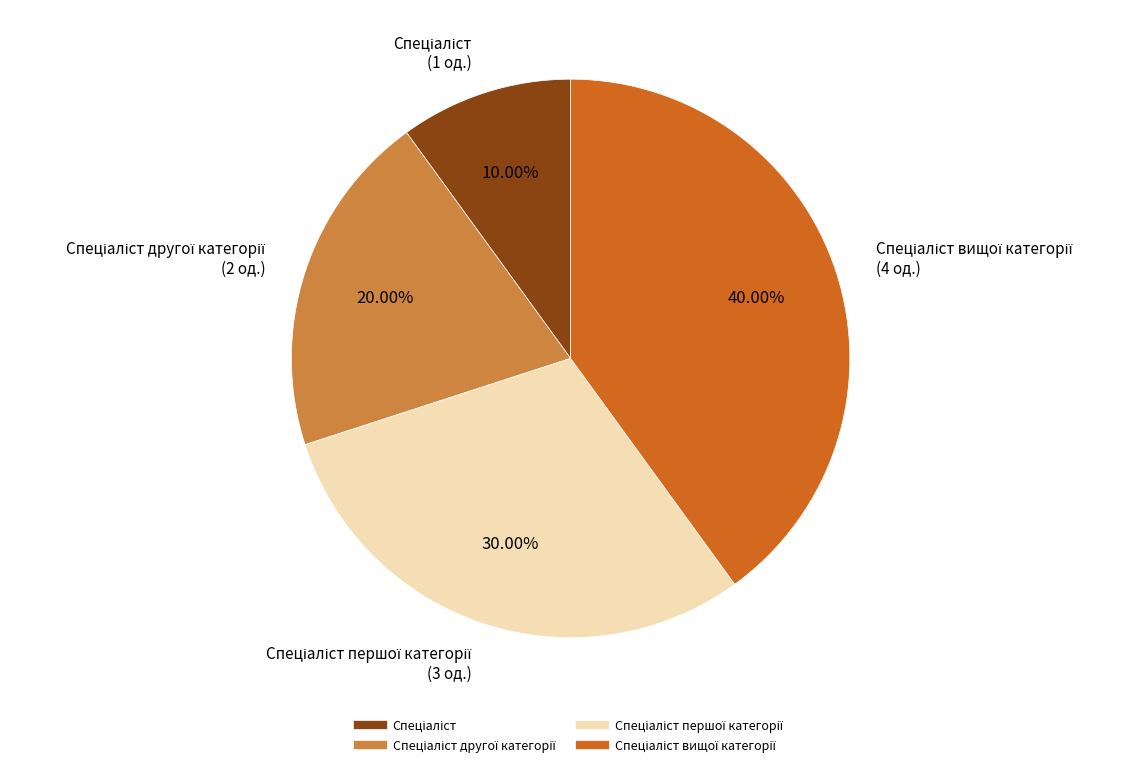

Is there any slice that represents more than half of the pie?

No